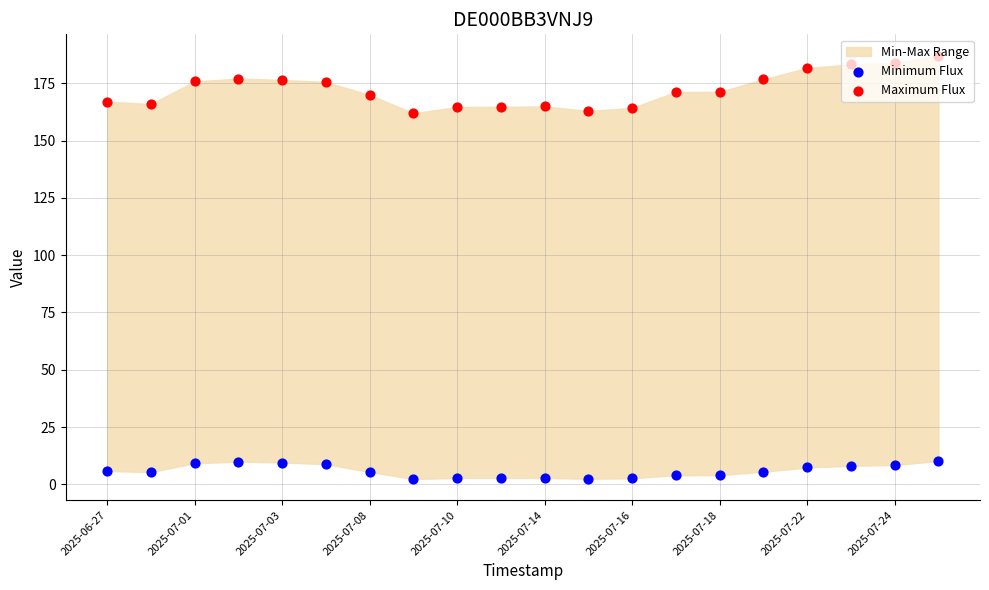

Which series reaches the maximum Y coordinate?

Maximum Flux